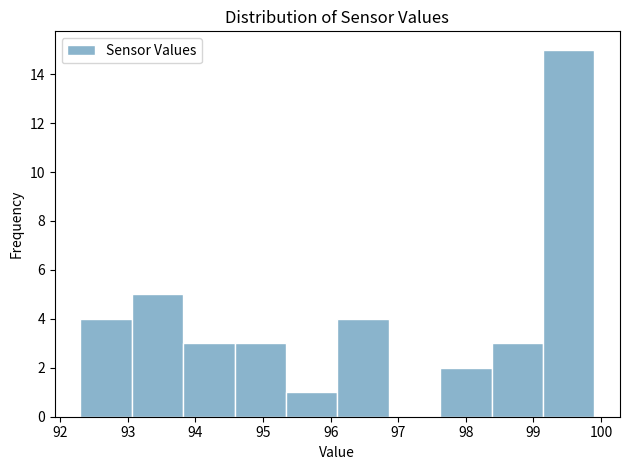

What is the height of the bar covering 93.8 to 94.6 on the x-axis? Neither the bar edges nor the heights are printed on the chart, so give them approximately, as read against the axes.

3